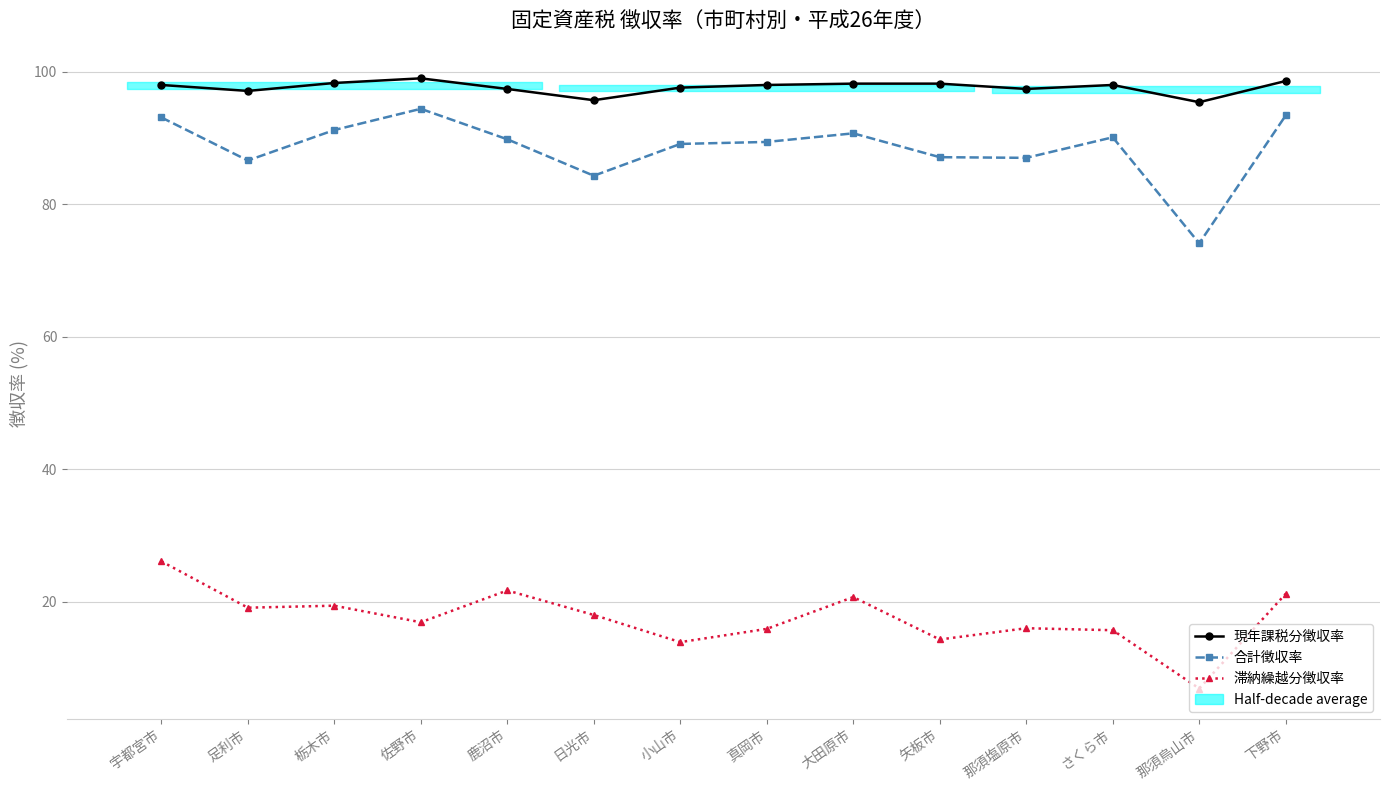

What is the maximum value for 現年課税分徴収率?

99.0